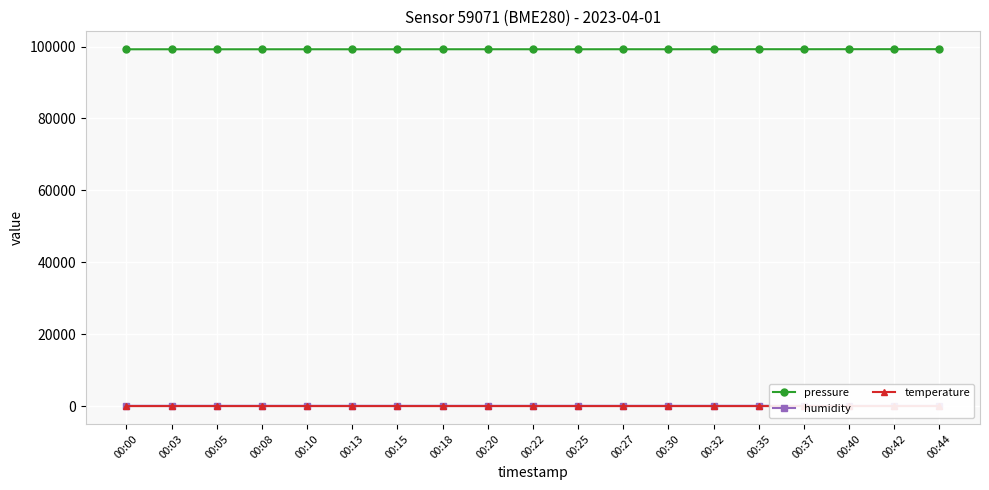

What is the difference between the second highest and minimum values in the temperature series?

0.3